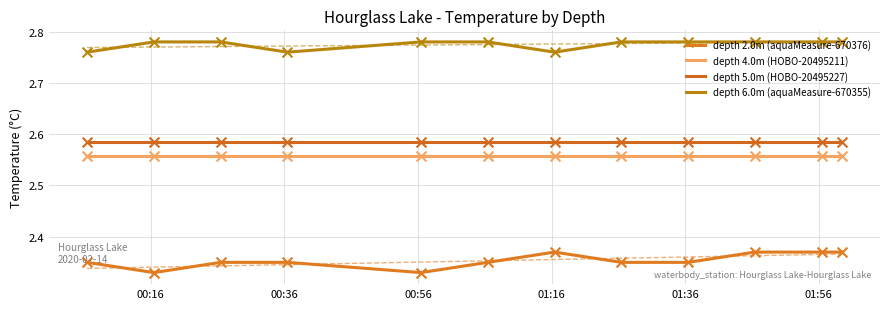

Is the value of depth 4.0m (HOBO-20495211) at 8 greater than the value of depth 2.0m (aquaMeasure-670376) at 00:36?

Yes